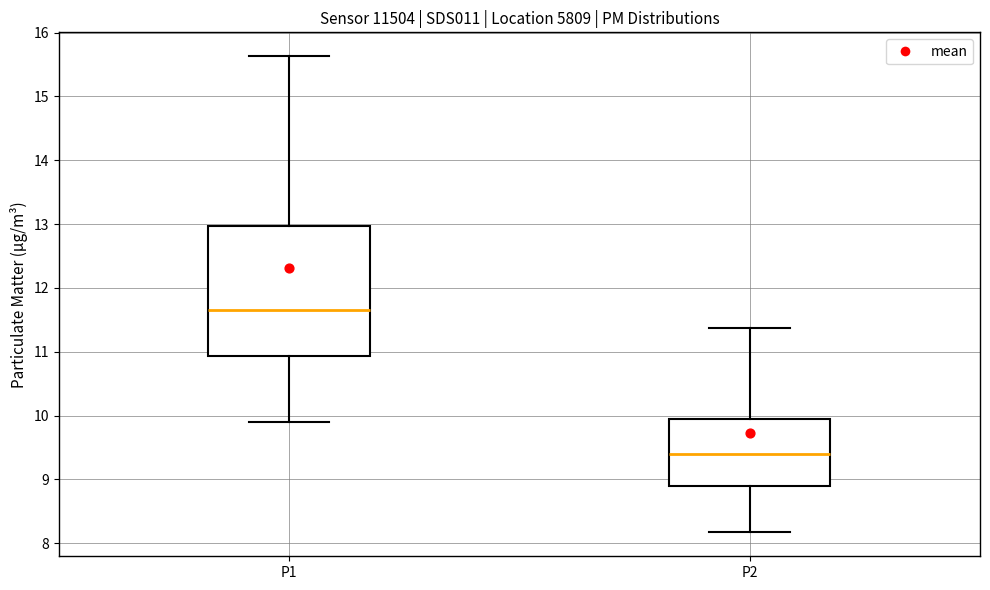

Which box's median line is the lowest?

P2